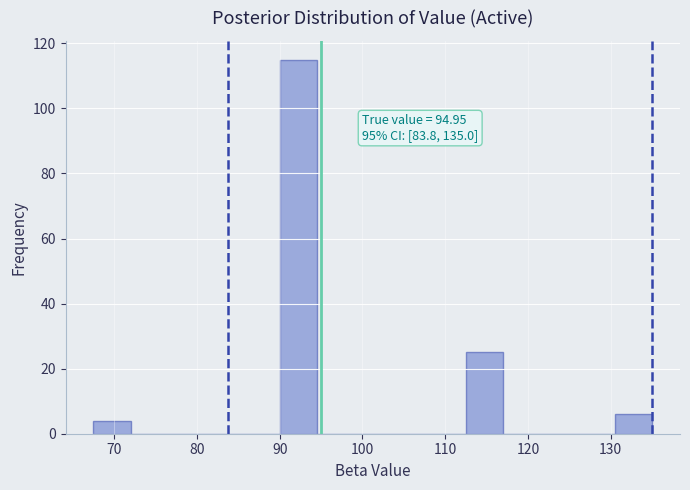

Which range on the x-axis has the tallest bar?

90.0 to 94.5